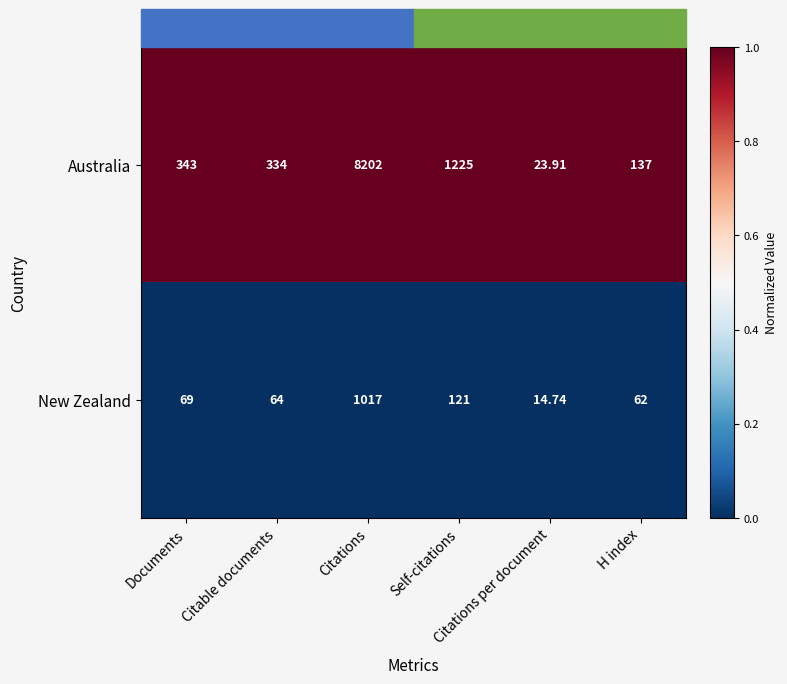

Which series has the largest total across all categories?

Australia